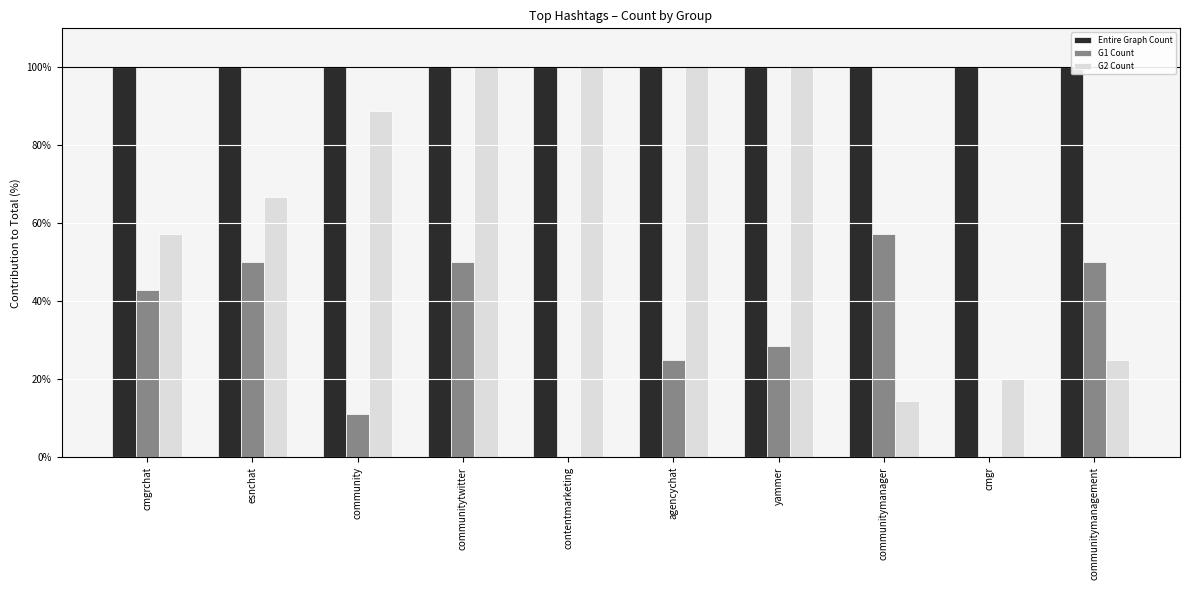

What is the label of the 3rd bar from the left?

community